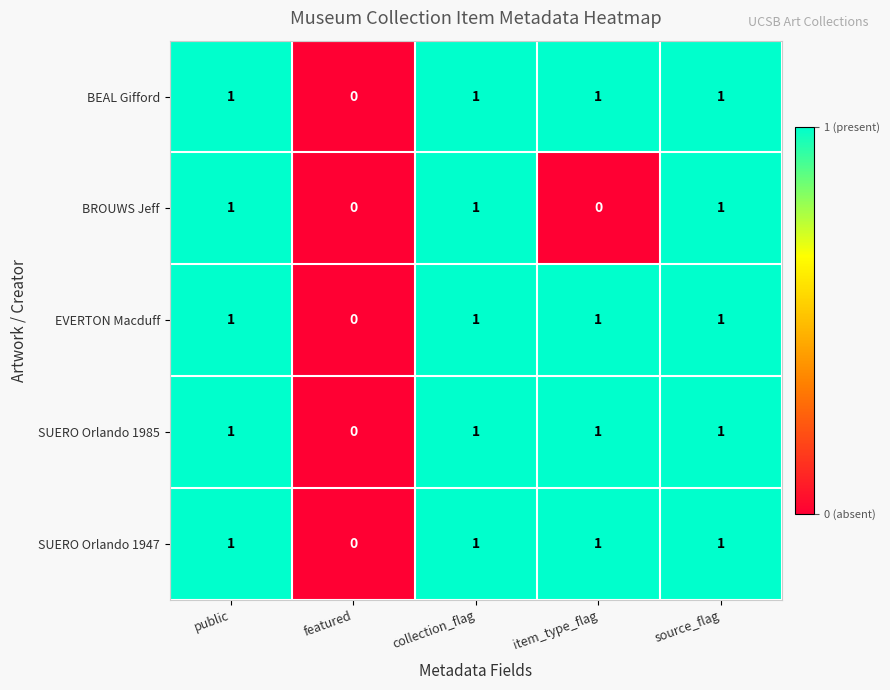

The value of SUERO Orlando 1985 at collection_flag is 1. True or false?

True